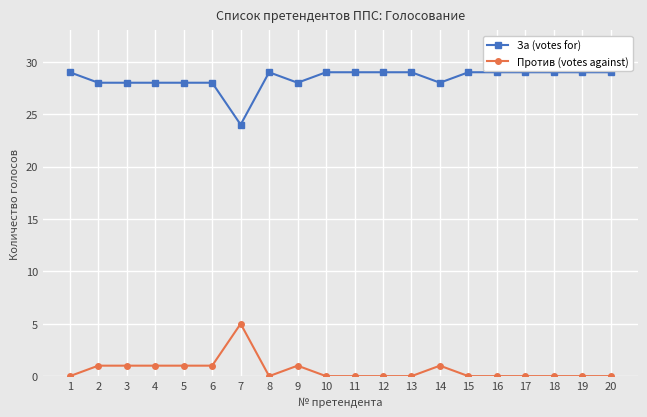

Reading left to right, list all the values displayed in this chart.

За (votes for): 29	28	28	28	28	28	24	29	28	29	29	29	29	28	29	29	29	29	29	29
Против (votes against): 0	1	1	1	1	1	5	0	1	0	0	0	0	1	0	0	0	0	0	0